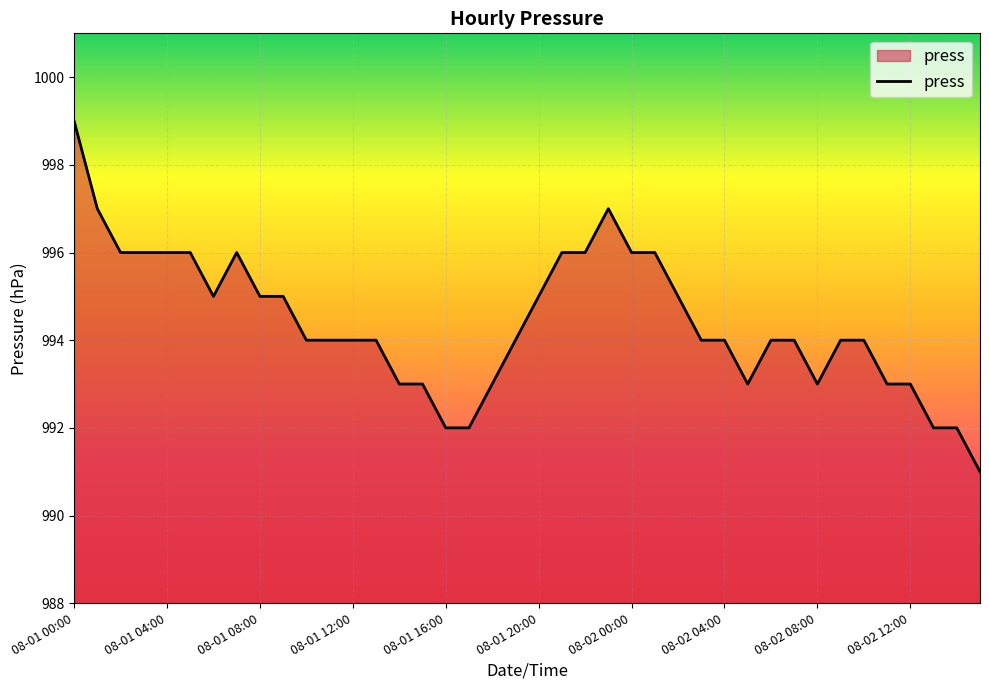

What is the difference between the maximum and minimum values?

8